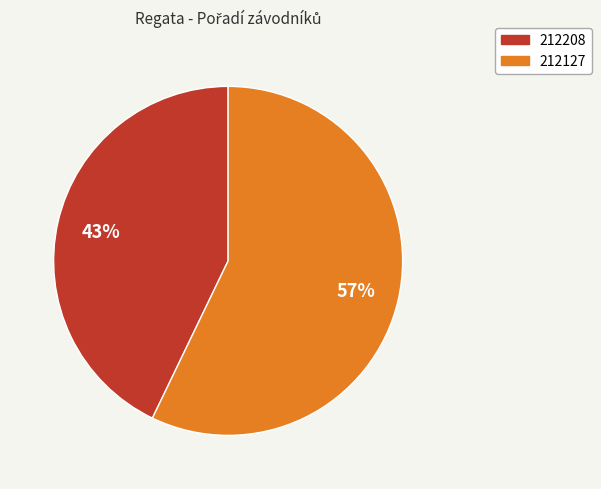

What is the largest slice in the pie chart?

212127